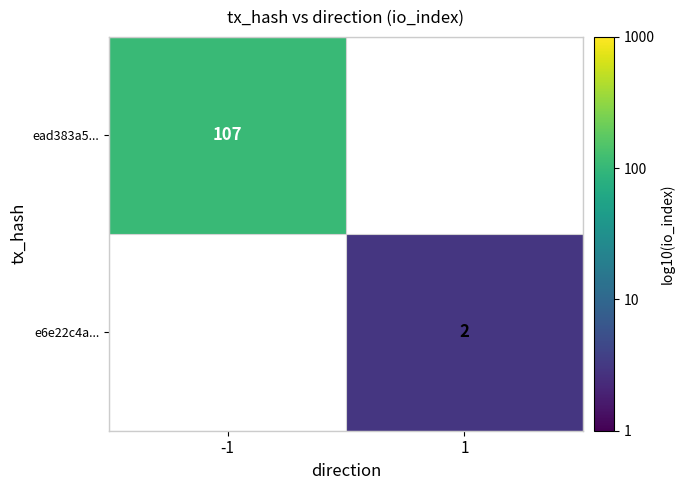

How many data points does each series have?

2